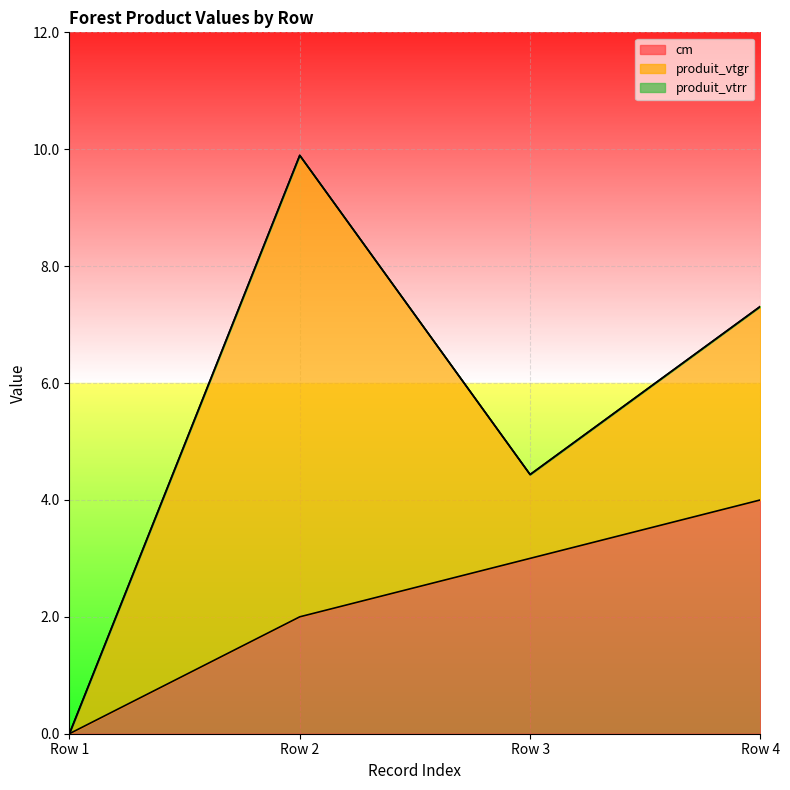

At Row 1, list the series in order from largest to smallest.

cm, produit_vtgr, produit_vtrr